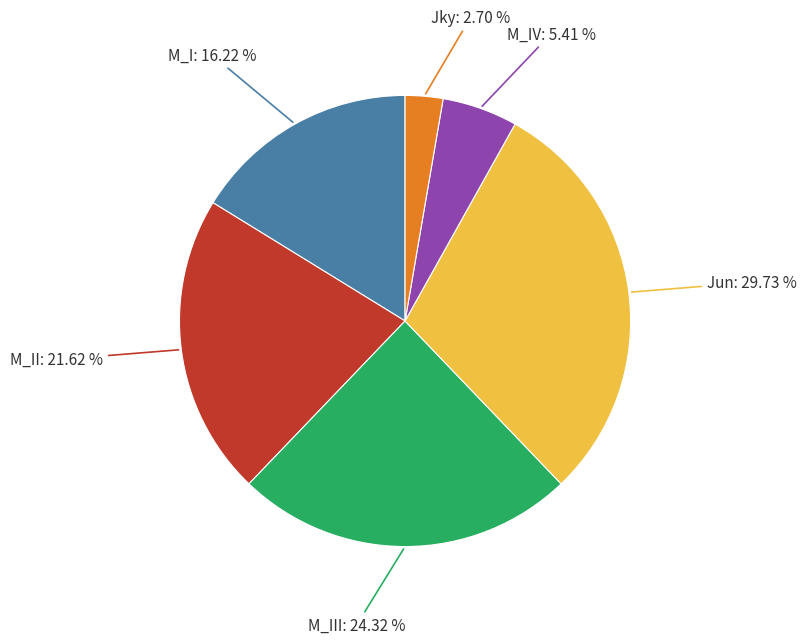

Count the number of slices in the pie.

6